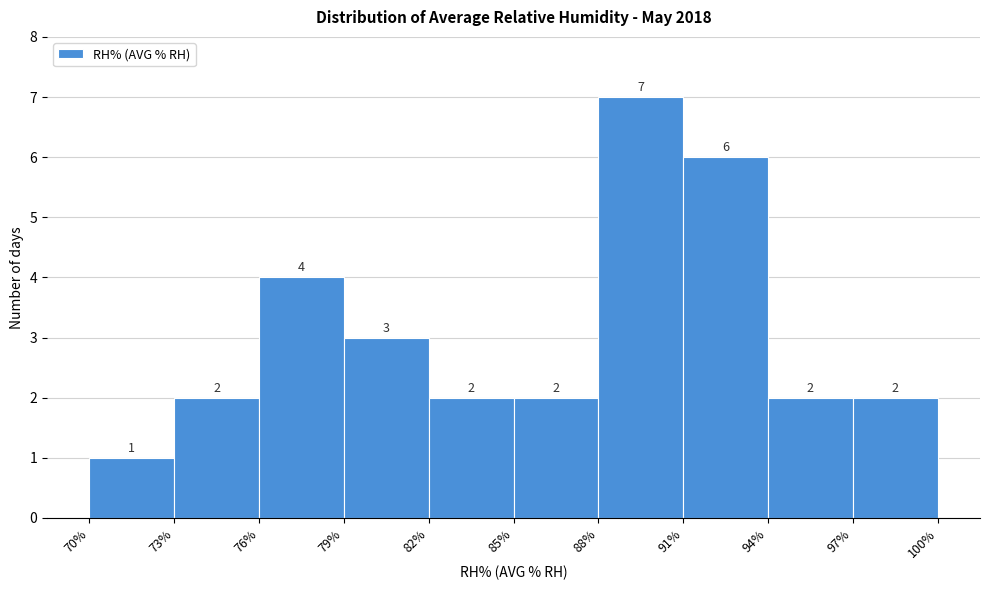

Reading left to right, transcribe this chart: for each bar, give the range it covers on the x-axis and its height.

70% to 73%: 1
73% to 76%: 2
76% to 79%: 4
79% to 82%: 3
82% to 85%: 2
85% to 88%: 2
88% to 91%: 7
91% to 94%: 6
94% to 97%: 2
97% to 100%: 2